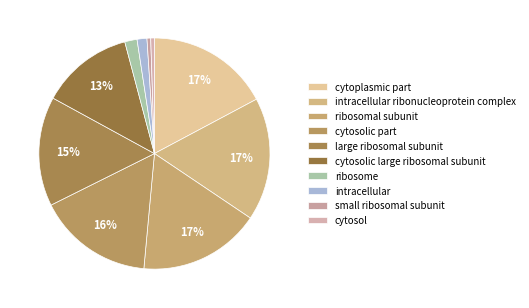

Do ribosome and intracellular together represent more than half of the pie?

No